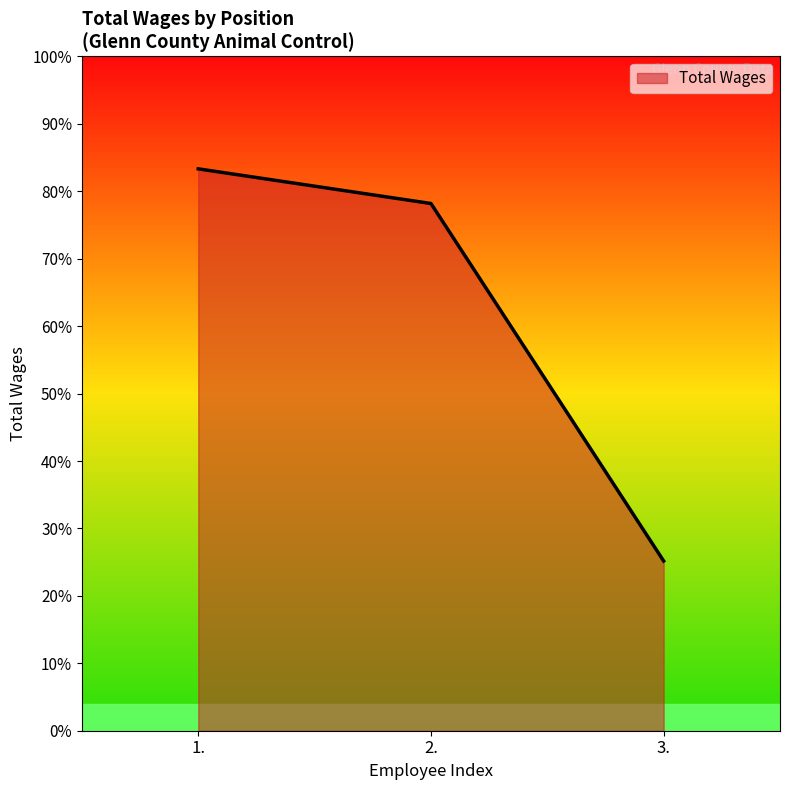

What is the ratio of the value at 2. to the value at 3.?

3.1